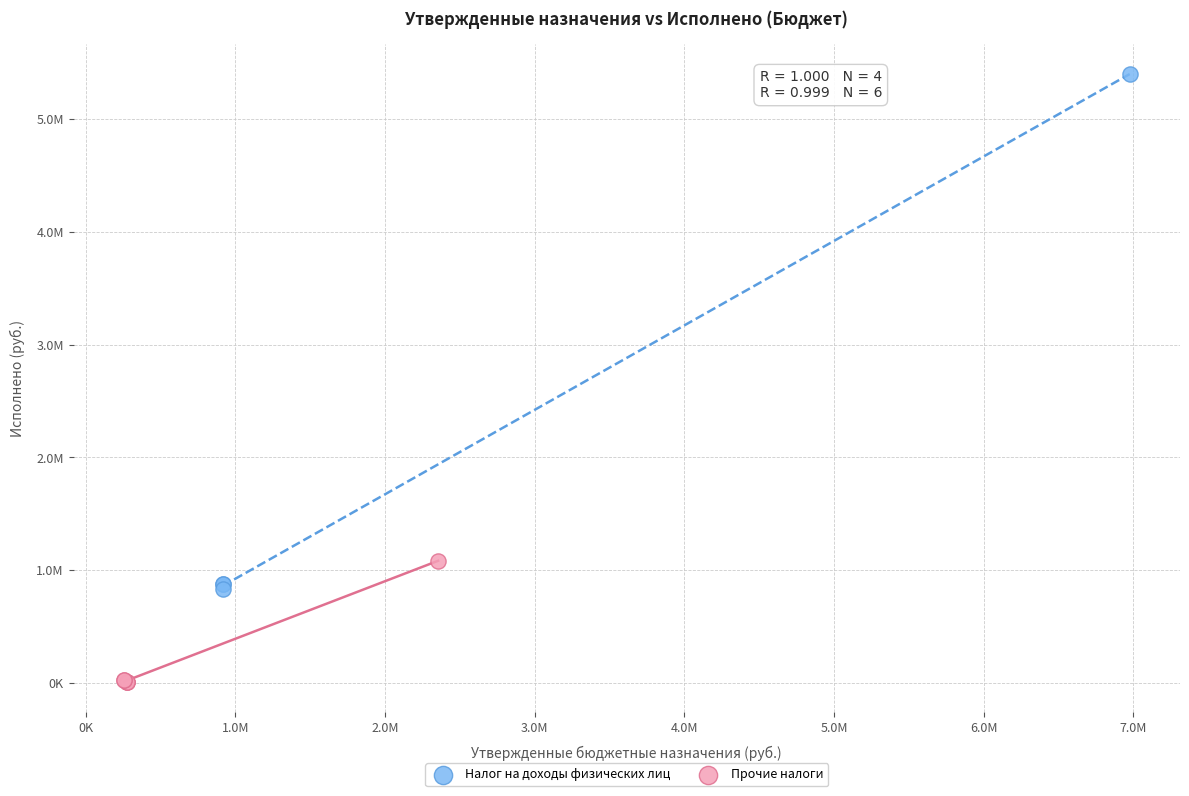

Which series contains the lowest Y value?

Прочие налоги